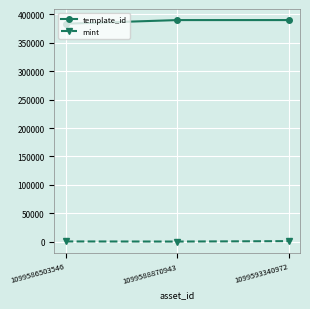

What is the minimum value shown in the chart?

649